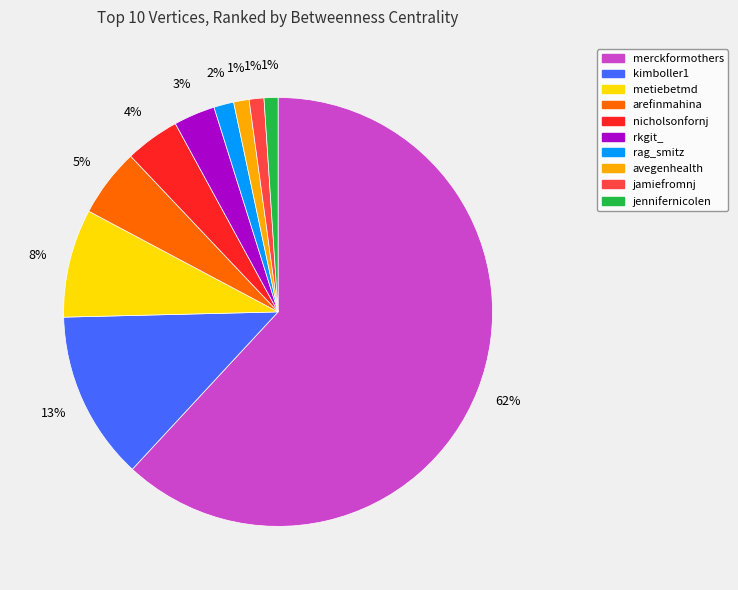

To the nearest percent, what is the average slice percentage?

10%